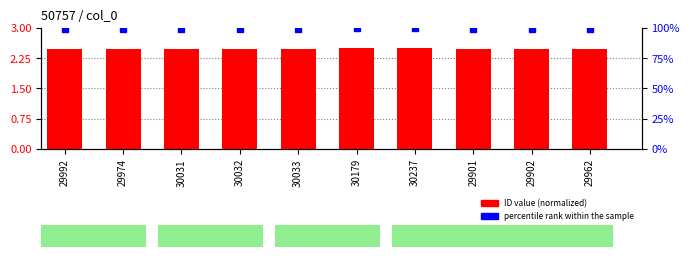

List the labels in order of percentile rank within the sample value, smallest first.

29901, 29902, 29962, 29974, 29992, 30031, 30032, 30033, 30179, 30237